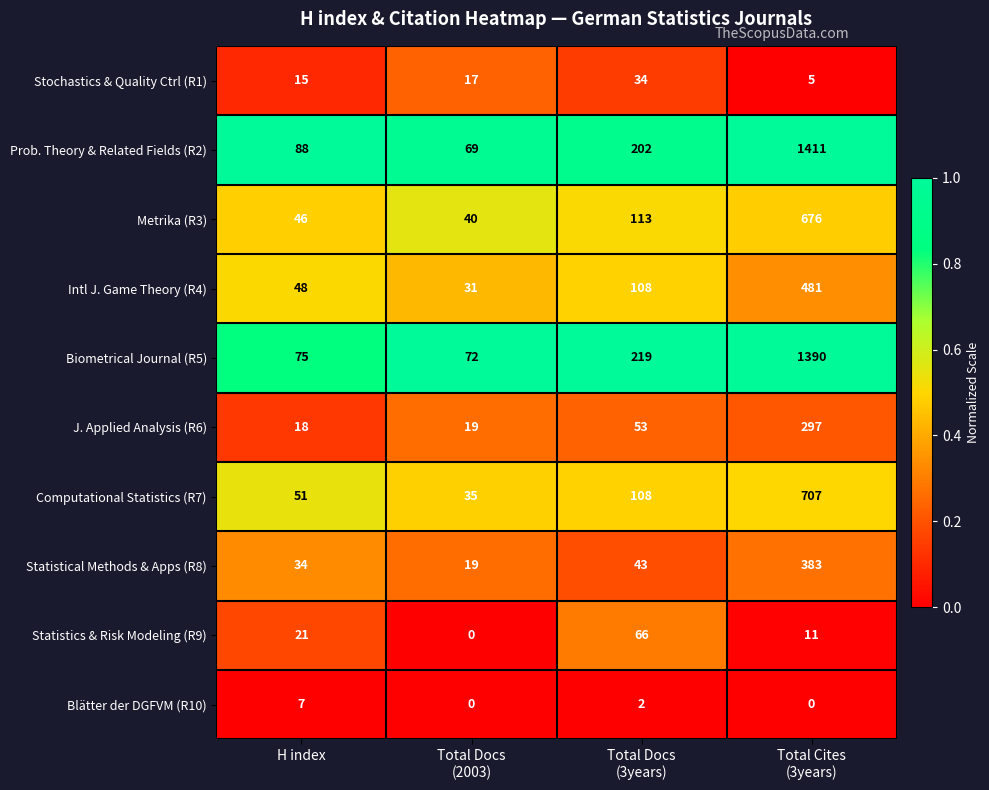

List the series in order of their peak value, highest first.

Prob. Theory & Related Fields (R2), Biometrical Journal (R5), Computational Statistics (R7), Metrika (R3), Intl J. Game Theory (R4), Statistical Methods & Apps (R8), J. Applied Analysis (R6), Statistics & Risk Modeling (R9), Stochastics & Quality Ctrl (R1), Blätter der DGFVM (R10)